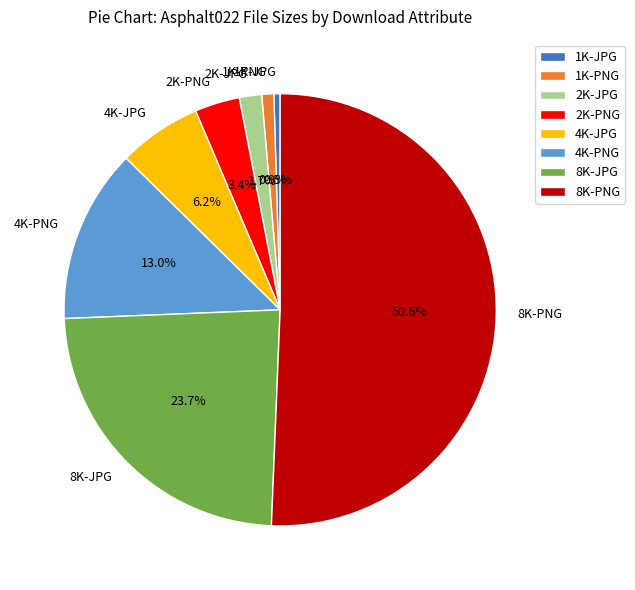

True or false: 1K-PNG accounts for 1% of the total.

True